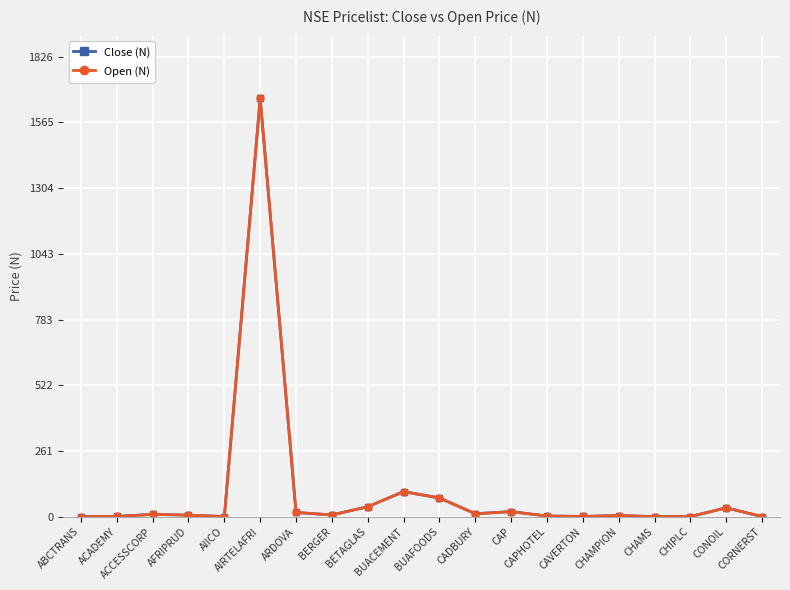

How many data points does each series have?

20